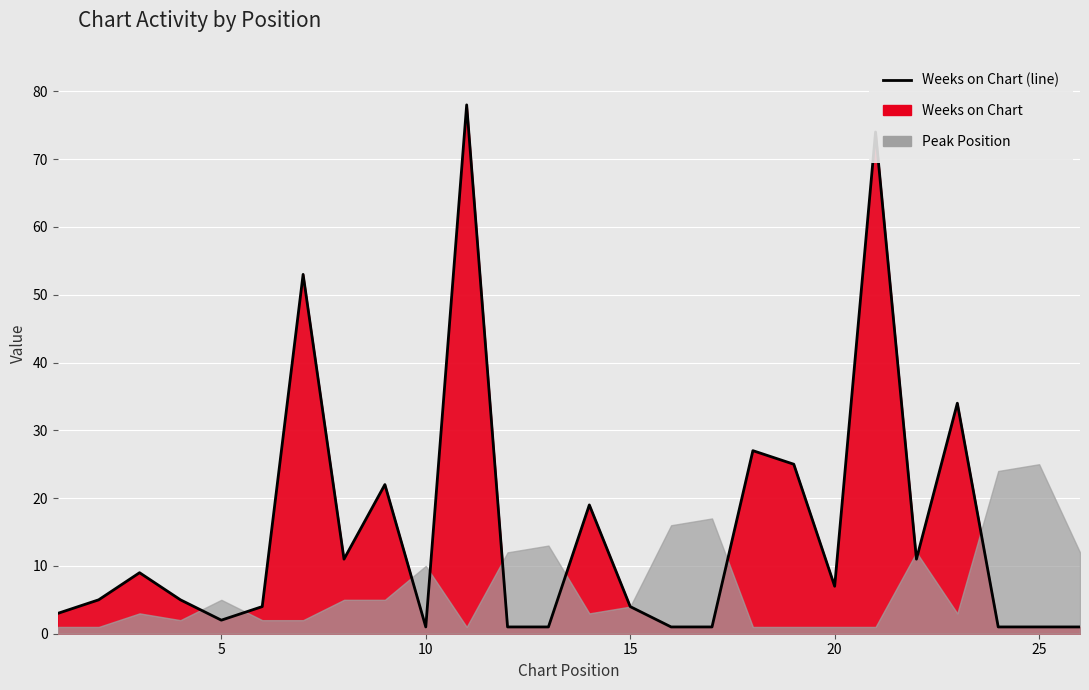

What is the maximum value shown in the chart?

78